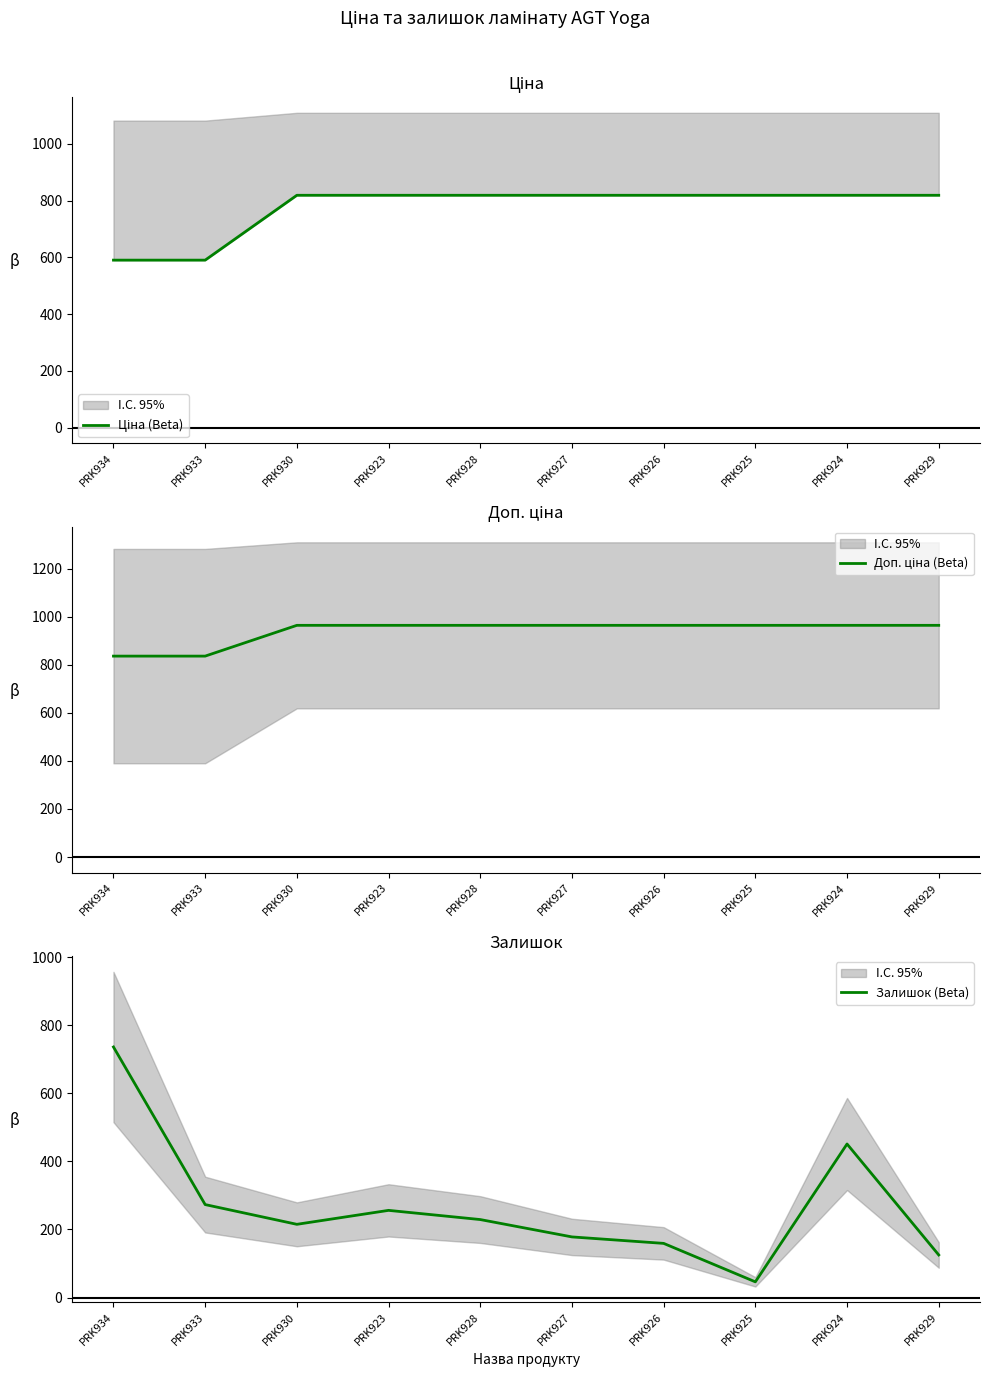

Reading right to left, what are all the values shown in this chart?

Ціна (Beta): PRK929=818.5	PRK924=818.5	PRK925=818.5	PRK926=818.5	PRK927=818.5	PRK928=818.5	PRK923=818.5	PRK930=818.5	PRK933=589.9	PRK934=589.9
Доп. ціна (Beta): PRK929=963.8	PRK924=963.8	PRK925=963.8	PRK926=963.8	PRK927=963.8	PRK928=963.8	PRK923=963.8	PRK930=963.8	PRK933=835.8	PRK934=835.8
Залишок (Beta): PRK929=125.0	PRK924=451.0	PRK925=46.0	PRK926=159.0	PRK927=178.0	PRK928=229.0	PRK923=256.0	PRK930=215.0	PRK933=273.0	PRK934=736.0